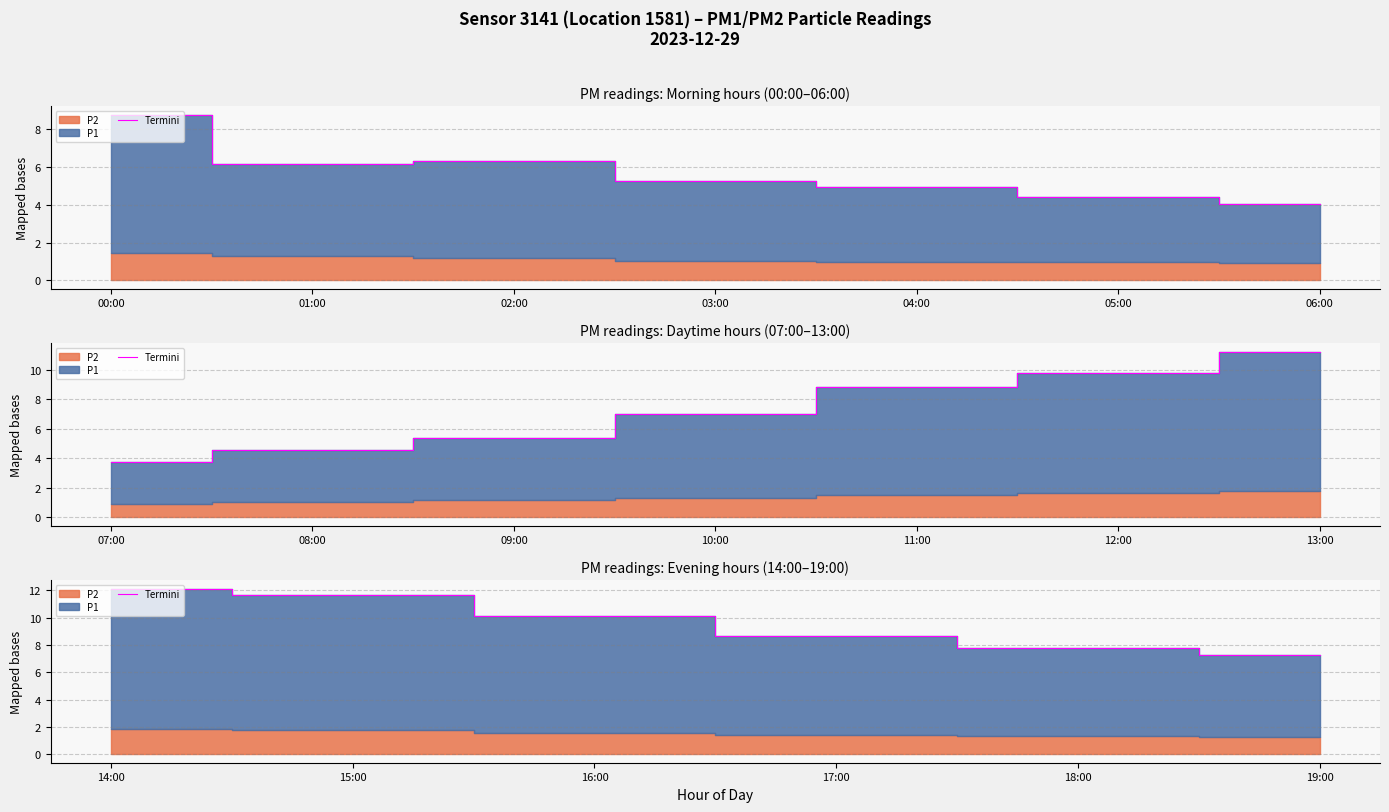

How many lines are shown in the chart?

1